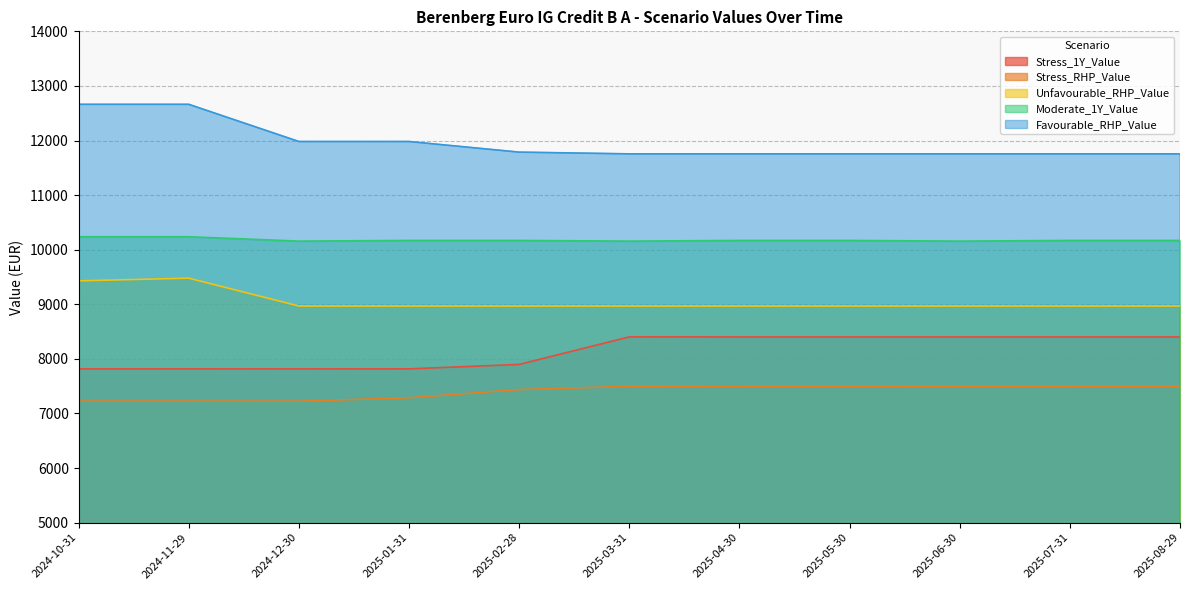

What is the label of the 10th point from the left?

2025-07-31